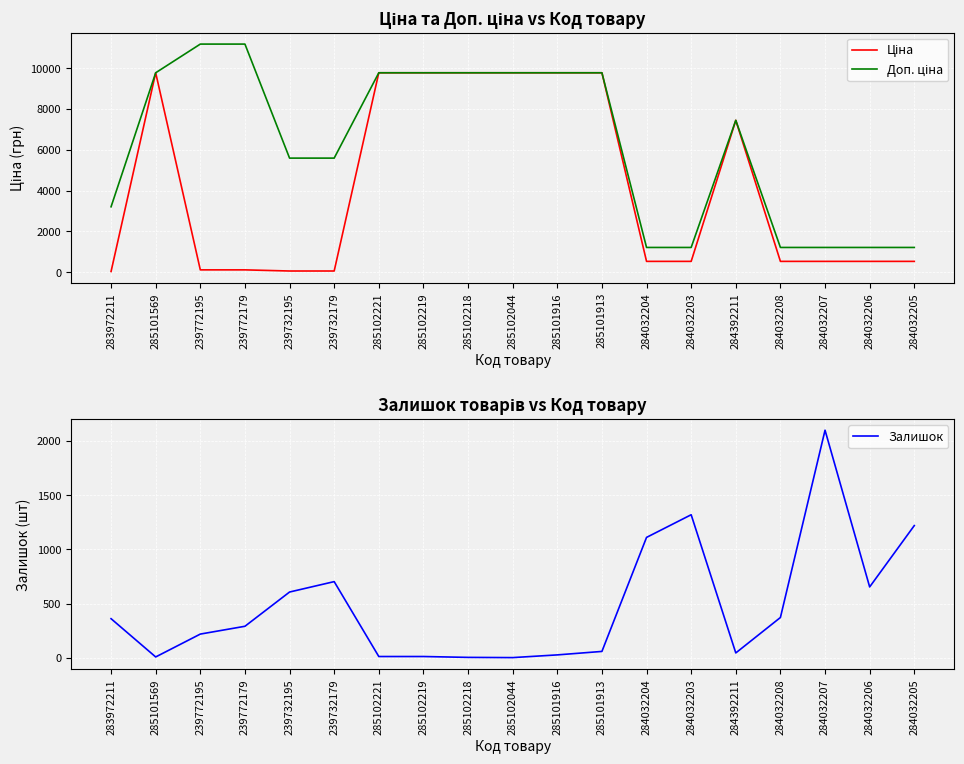

Between 239732179 and 284032205, which series saw the biggest shift?

Доп. ціна